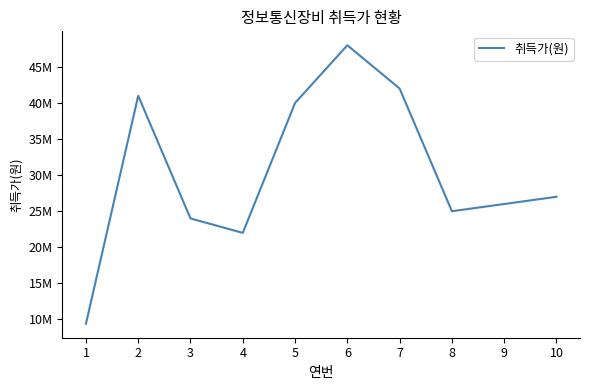

What is the sum of the values at 9 and 1?

35400000